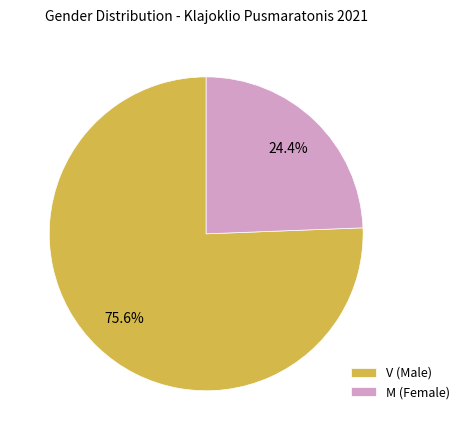

What percentage do V and M together represent?

100.0%